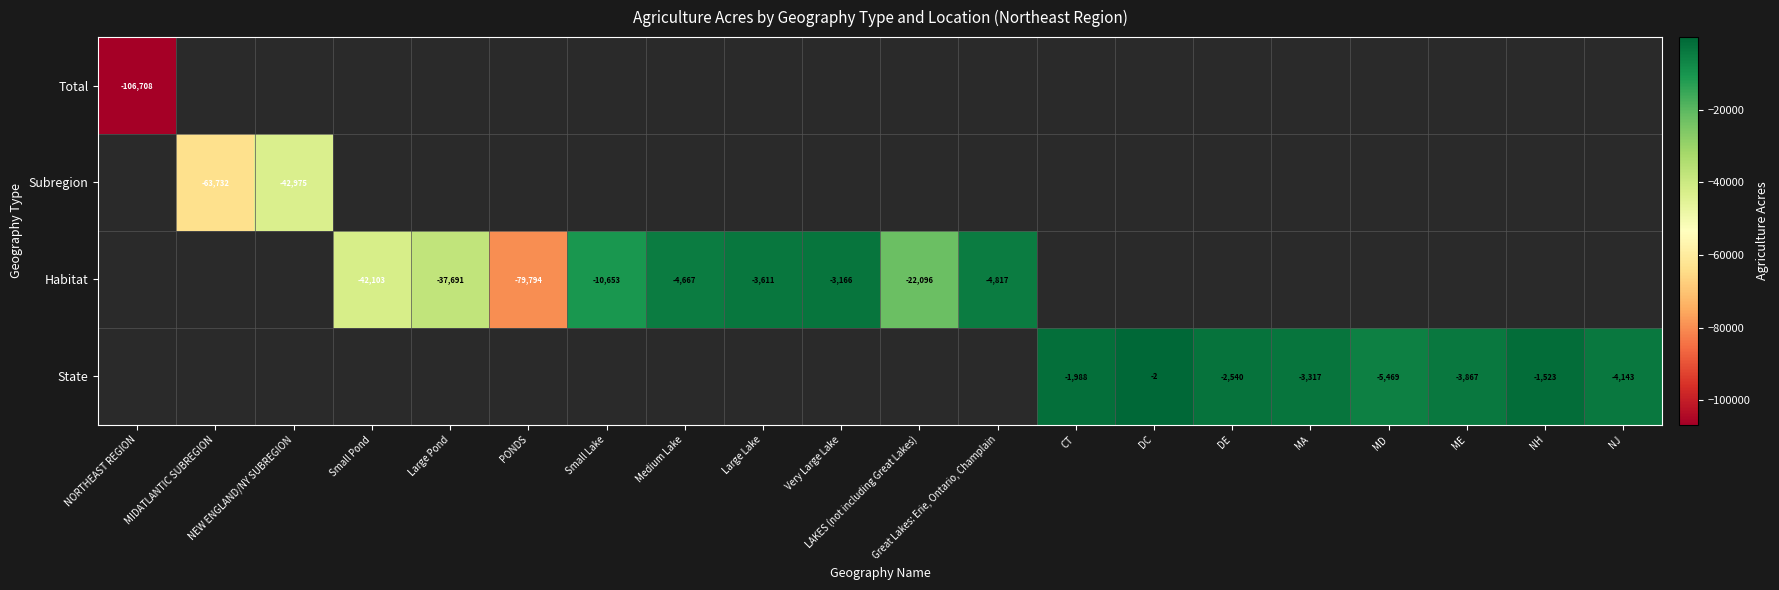

Which category has the lowest value across all series?

NORTHEAST REGION